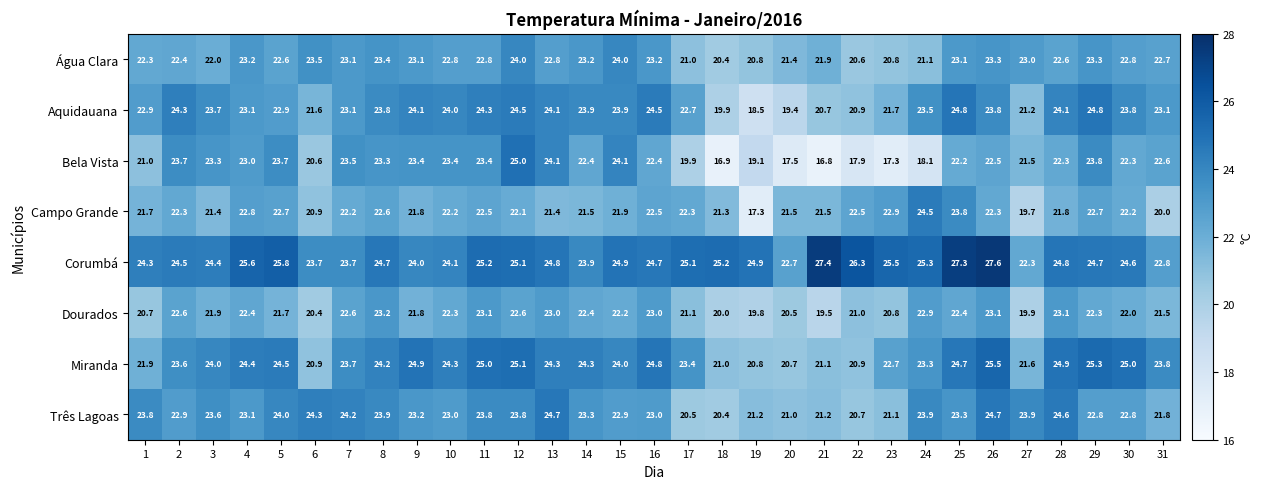

At which category does the chart reach its minimum across all series?

21